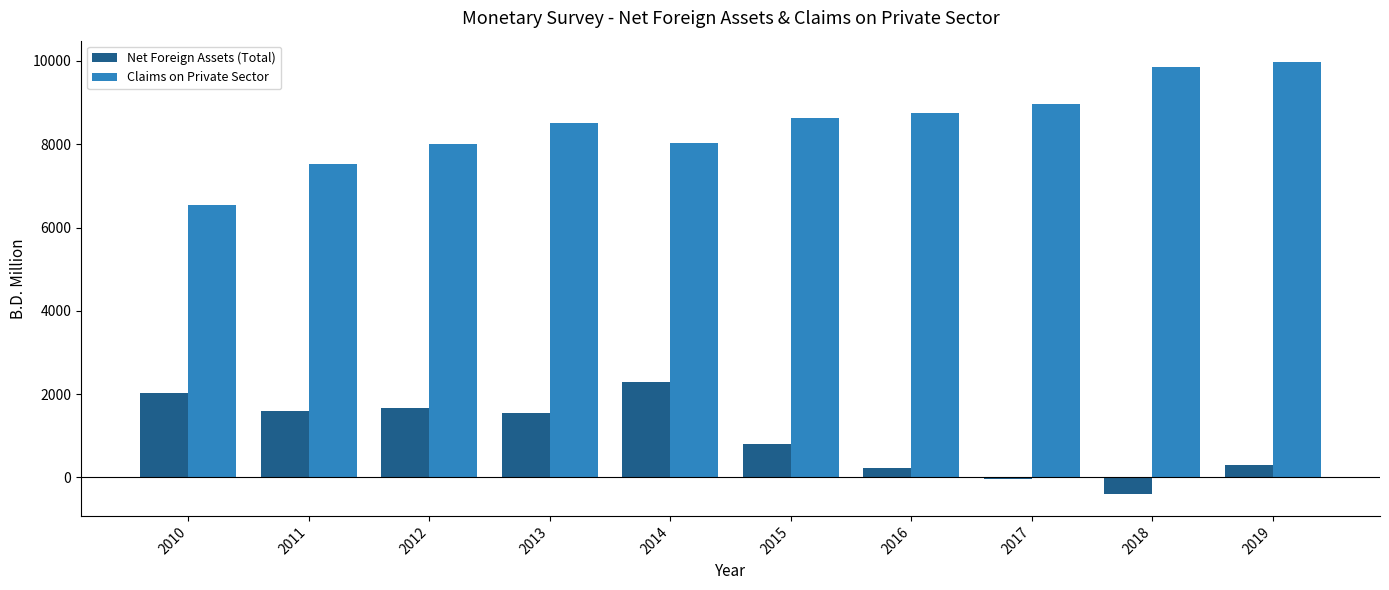

Rank the series at 2018 from lowest to highest value.

Net Foreign Assets (Total), Claims on Private Sector